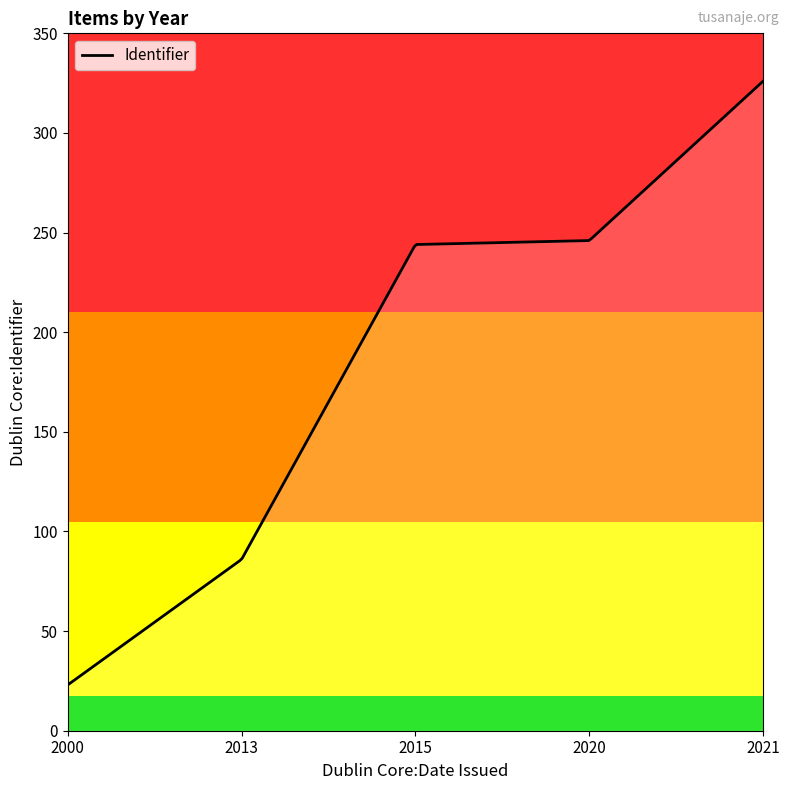

How many distinct data groups are displayed?

1